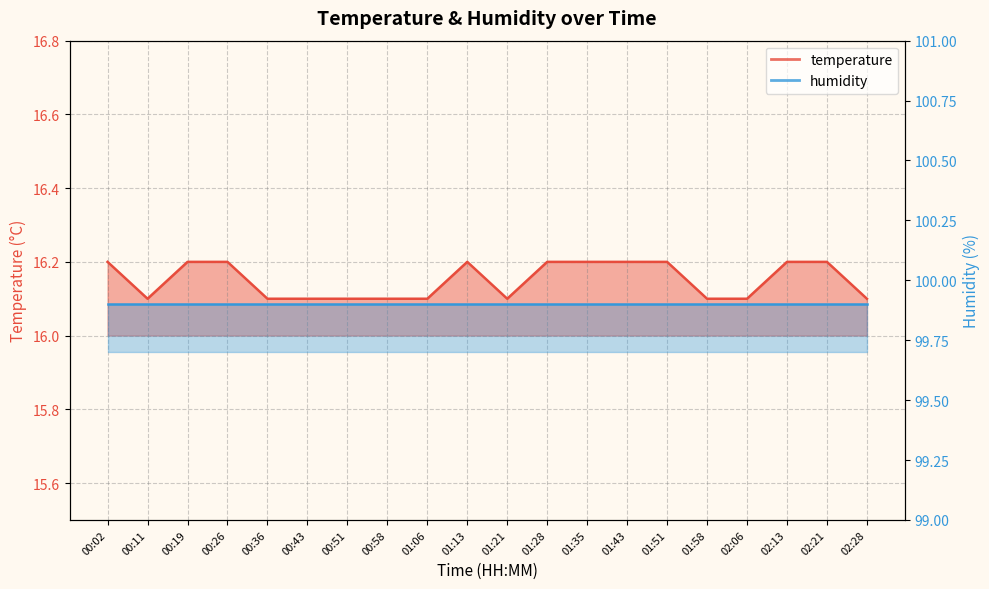

What is the change in value from 00:11 to 01:51?

+0.1